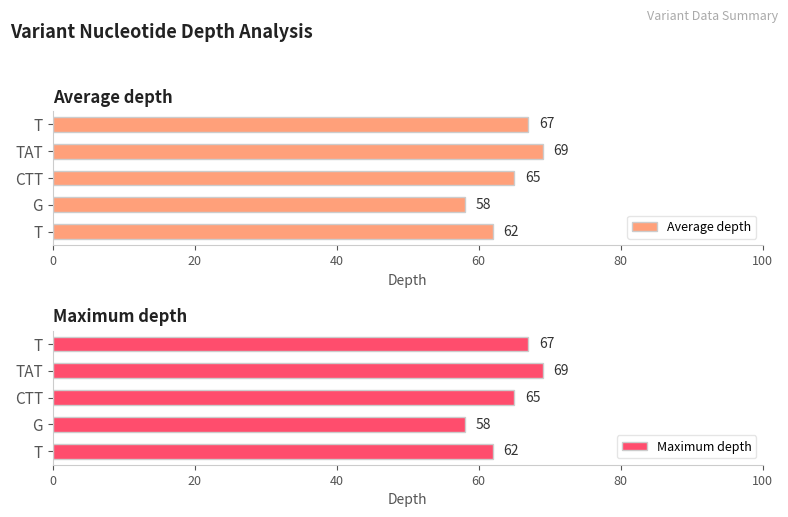

What is the average value of the Average depth series?

64